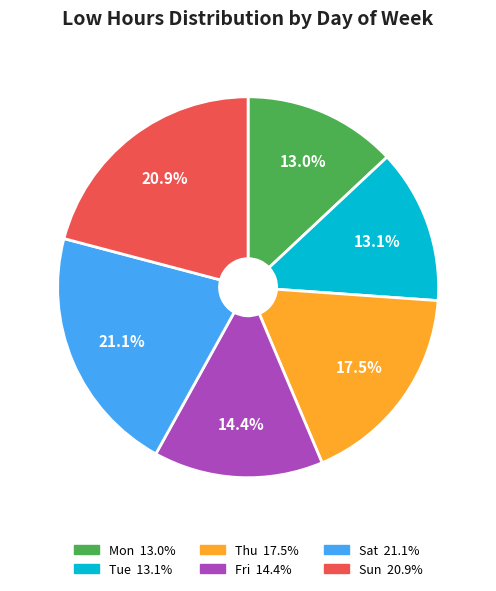

Does any single category account for the majority?

No